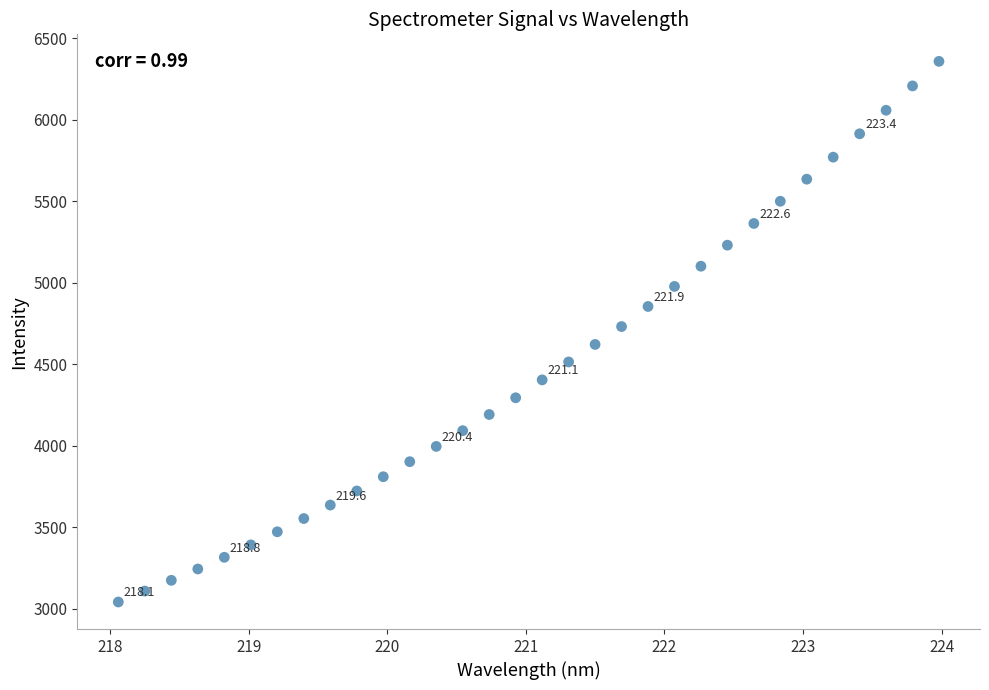

What is the range of X values (max minus min)?

5.9